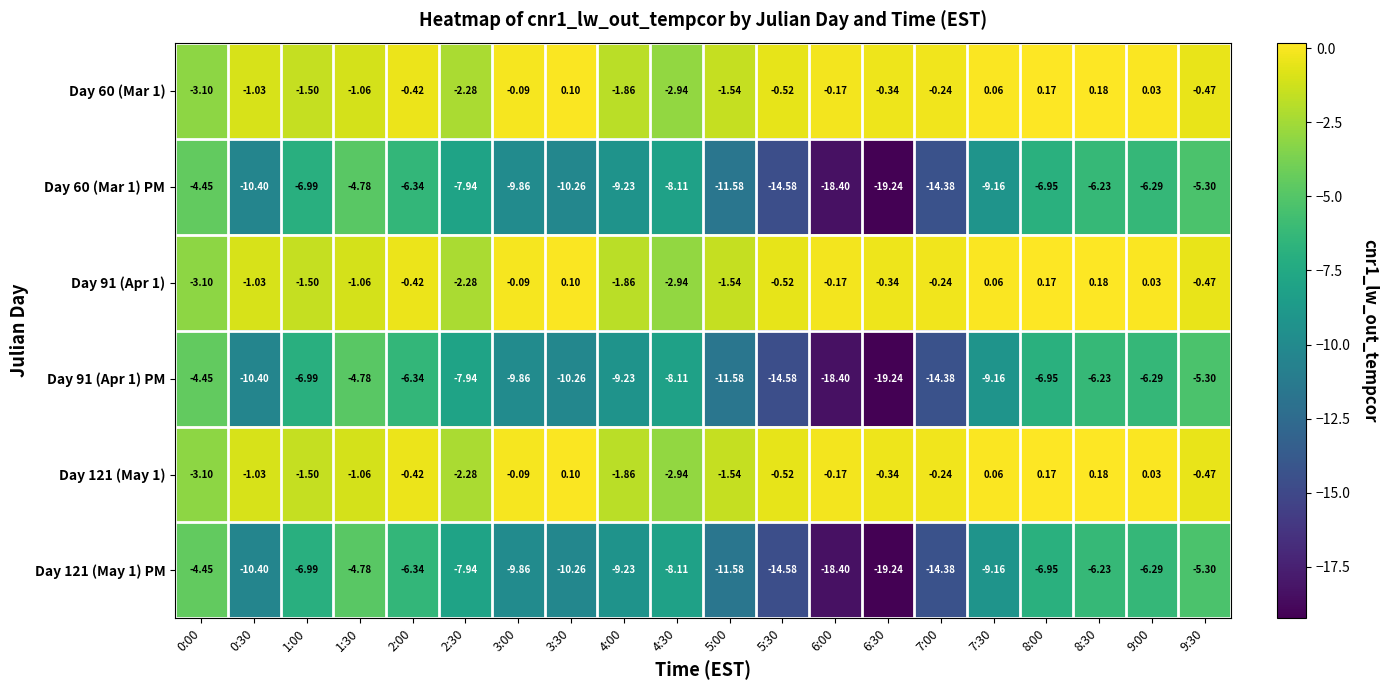

How many categories are shown in the chart?

20